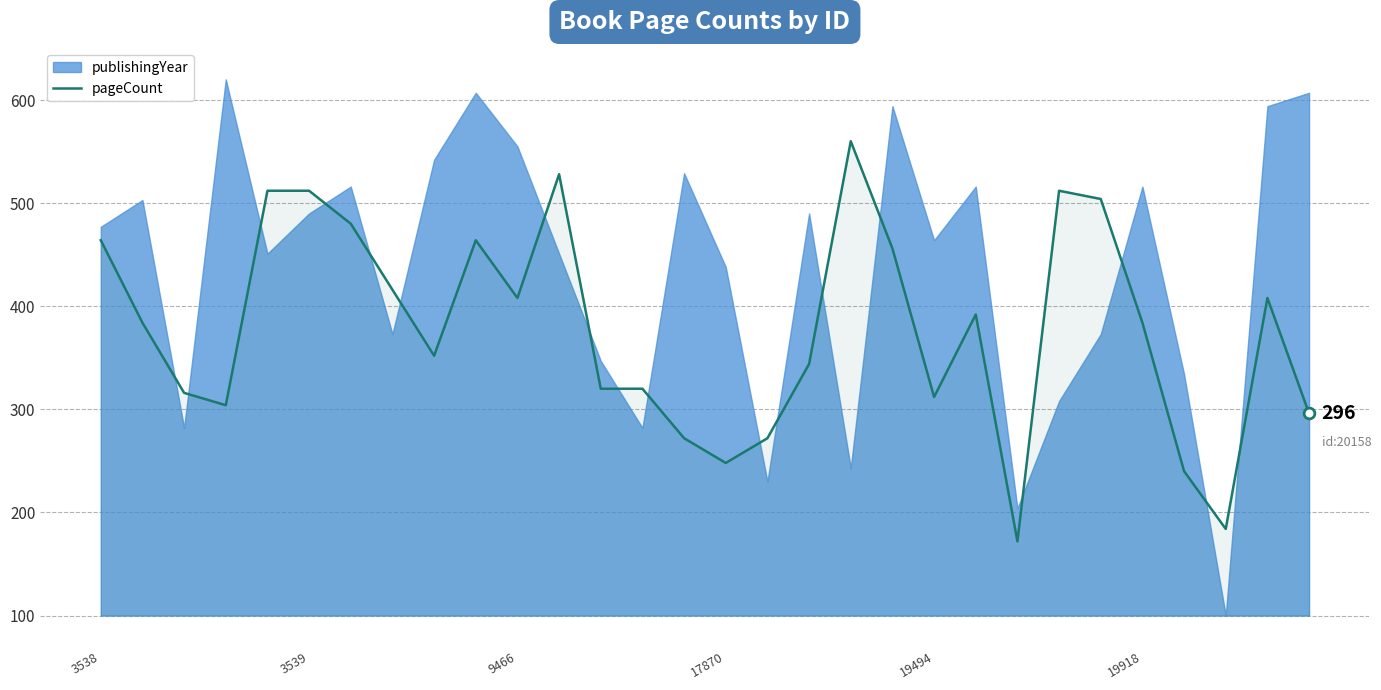

Approximately how many times larger is the value at 22 compared to 3538?

0.4